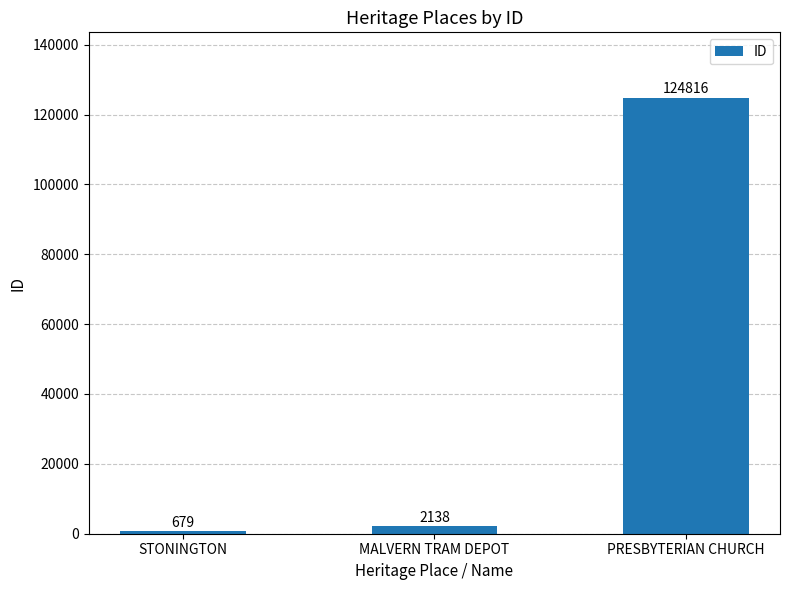

What is the approximate value at STONINGTON, to the nearest 100?

700